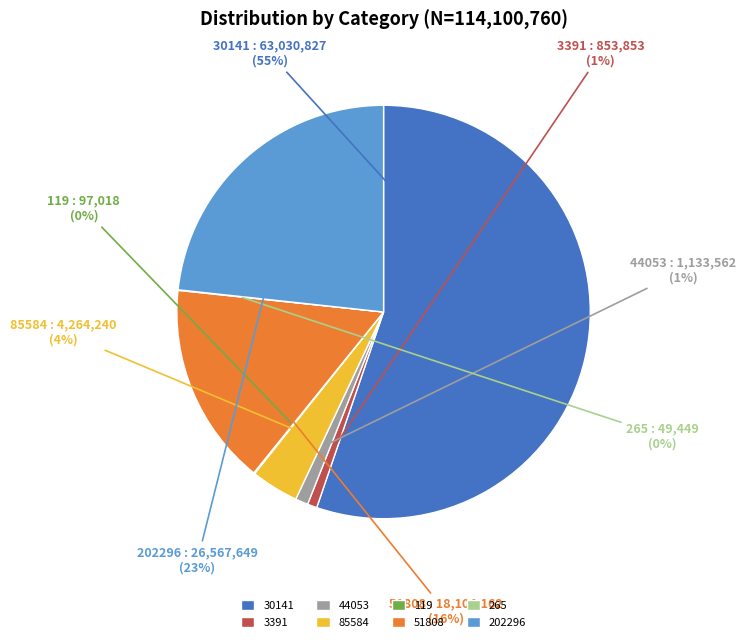

To the nearest percent, what is the average slice percentage?

12%